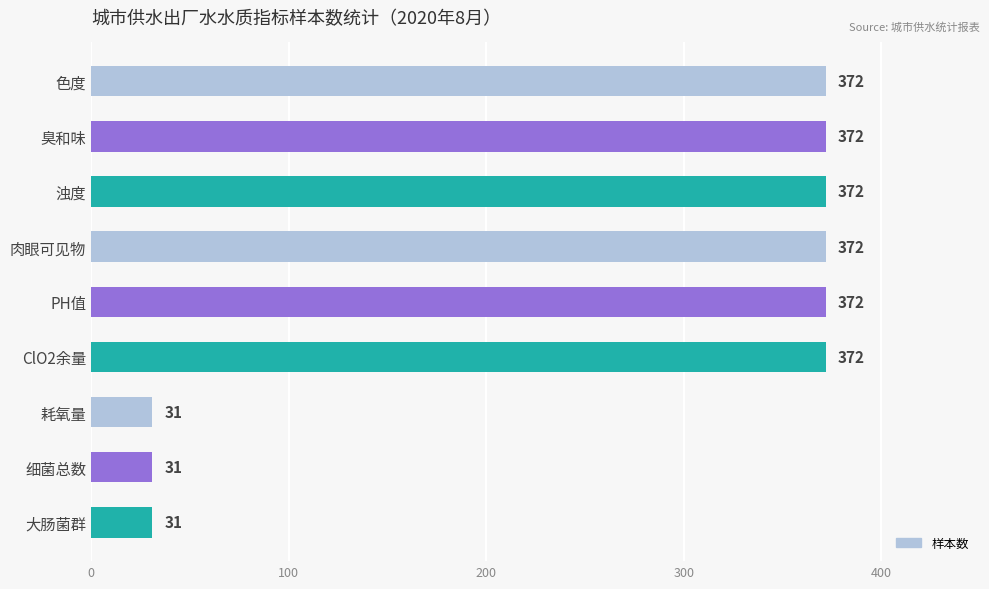

Reading top to bottom, extract all data points from this chart.

372	372	372	372	372	372	31	31	31